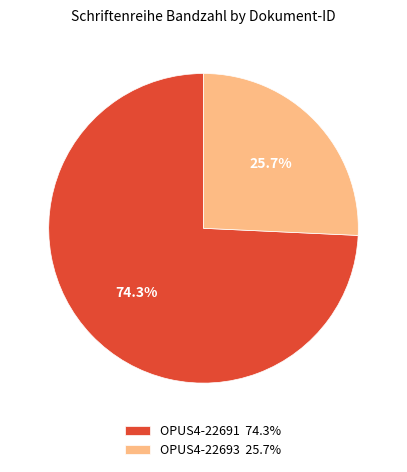

Rank the categories by value from highest to lowest.

OPUS4-22691, OPUS4-22693